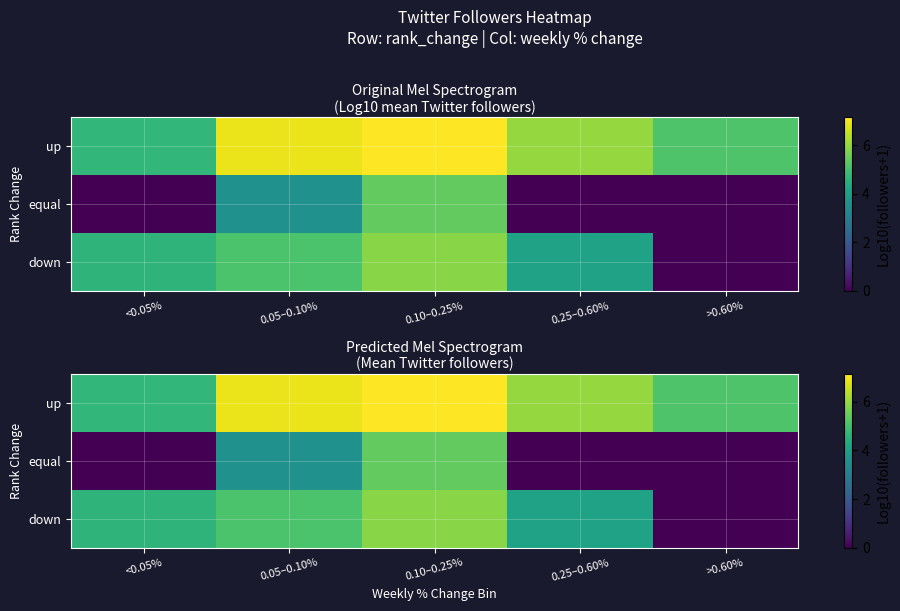

At how many categories does at least one series exceed 2?

5